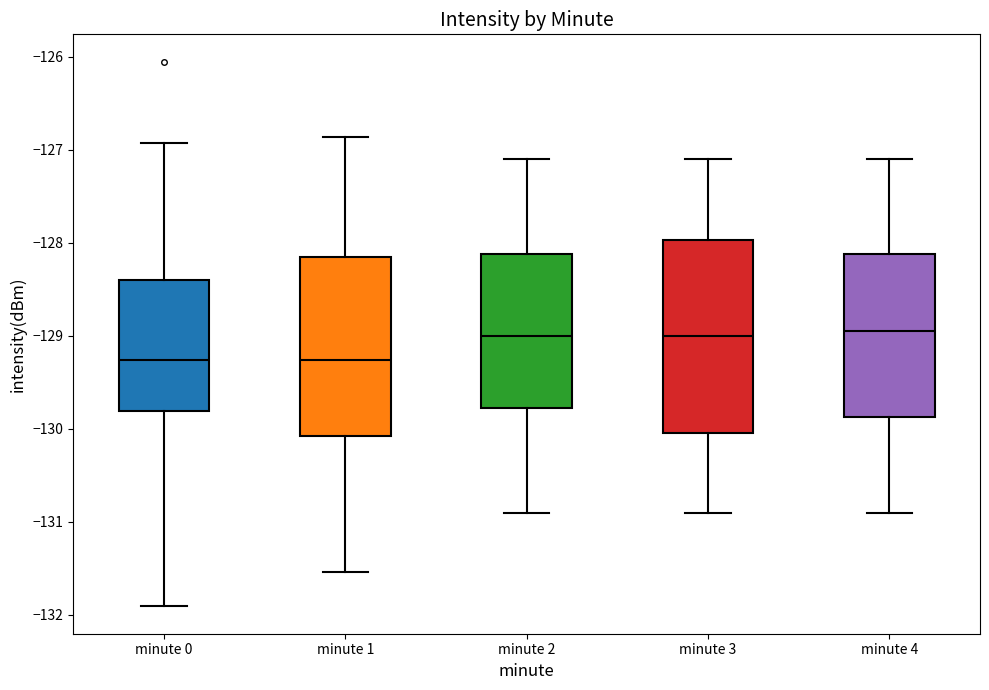

Where does the lower whisker of the box for minute 1 end on the y-axis? The values are not printed on the chart, so give them approximately, as read against the axis.

-131.5